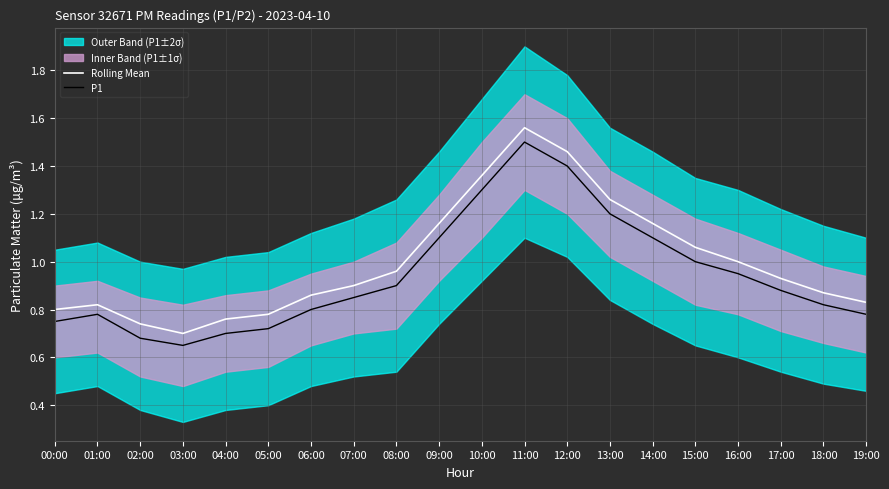

Between 01:00 and 14:00, which series saw the biggest shift?

Rolling Mean